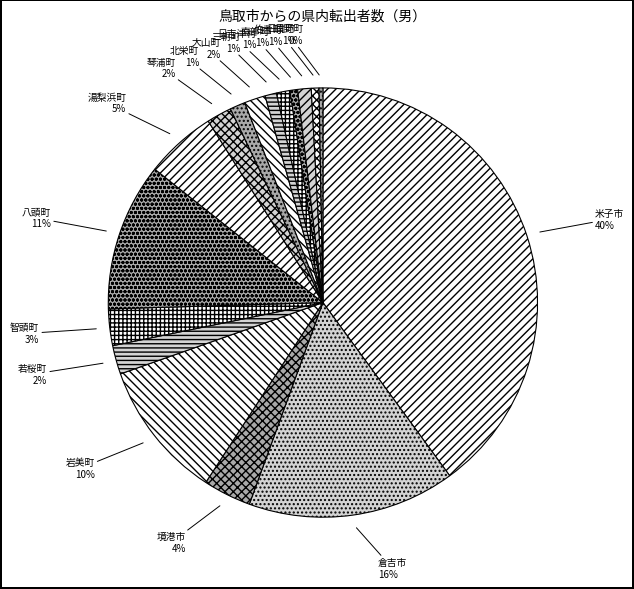

Does 伯耆町 account for over 50% of the chart?

No